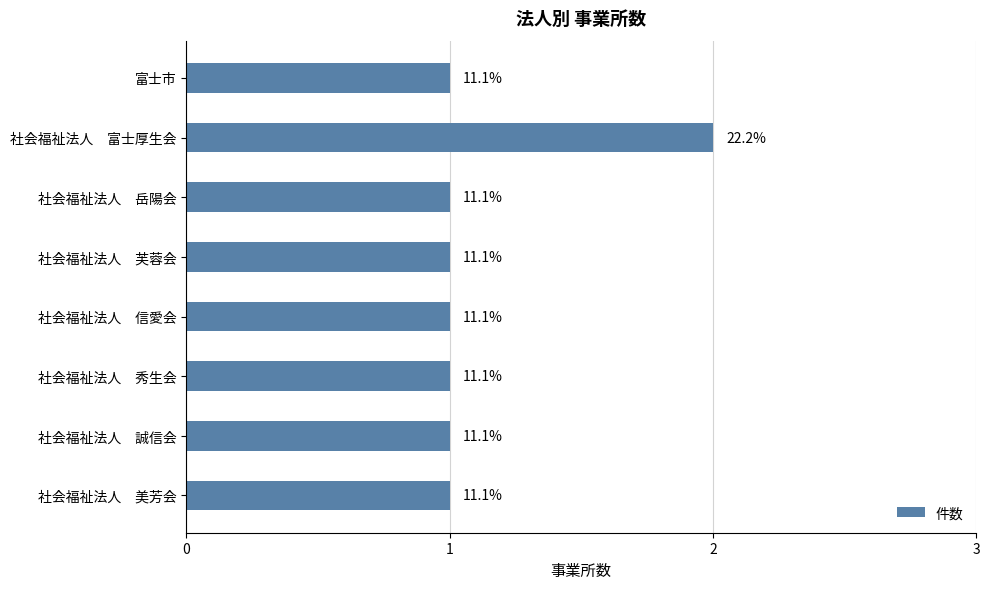

Does the chart contain any negative values?

No